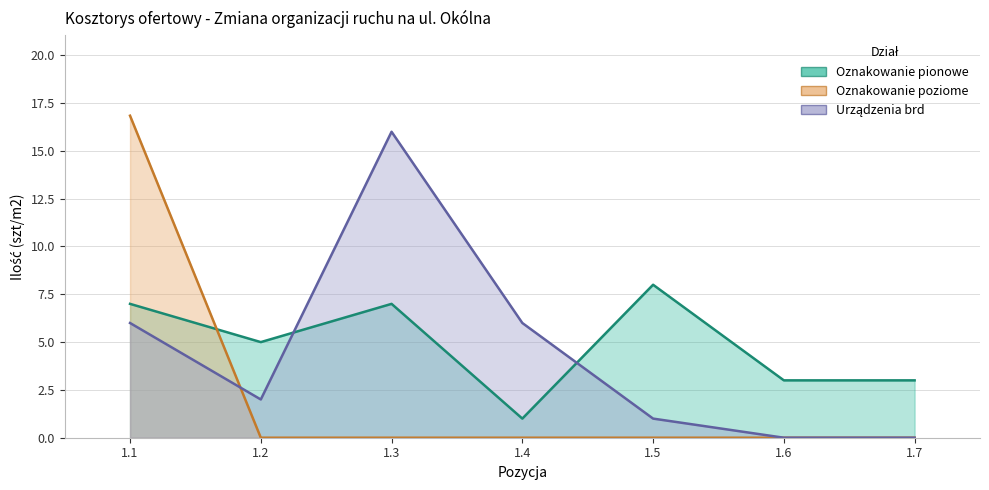

True or false: Oznakowanie poziome has more than 1 interior local peaks.

False